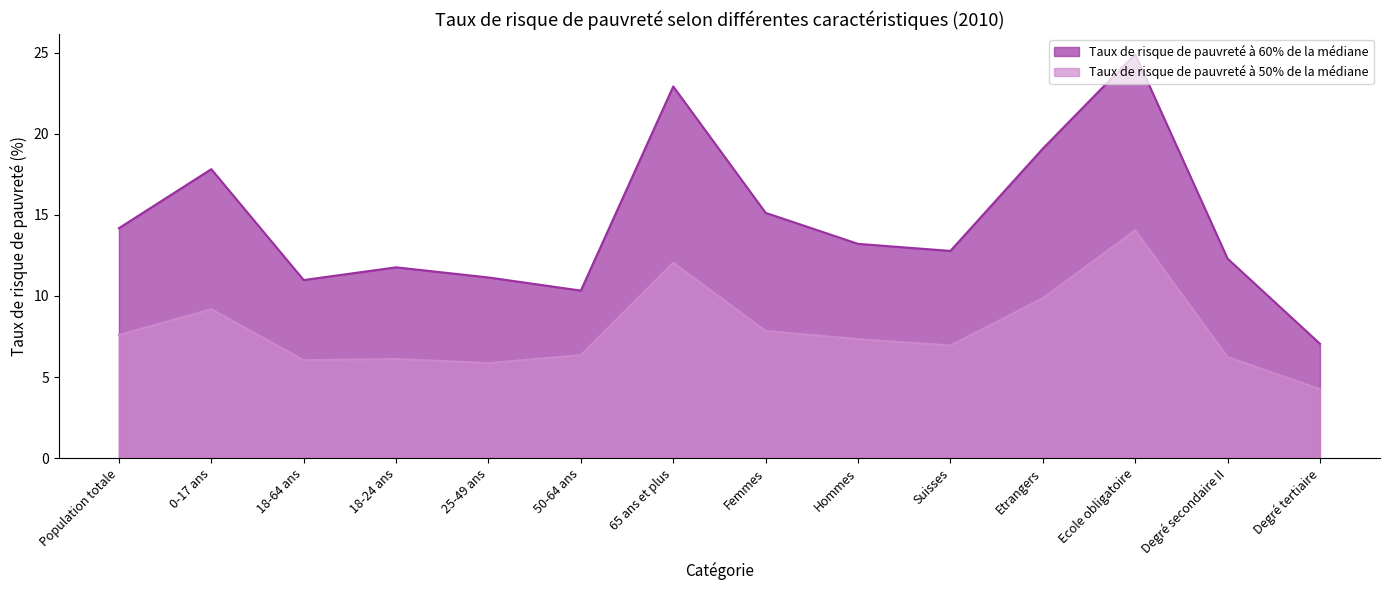

At which category does Taux de risque de pauvreté à 60% de la médiane reach its first local peak?

0-17 ans